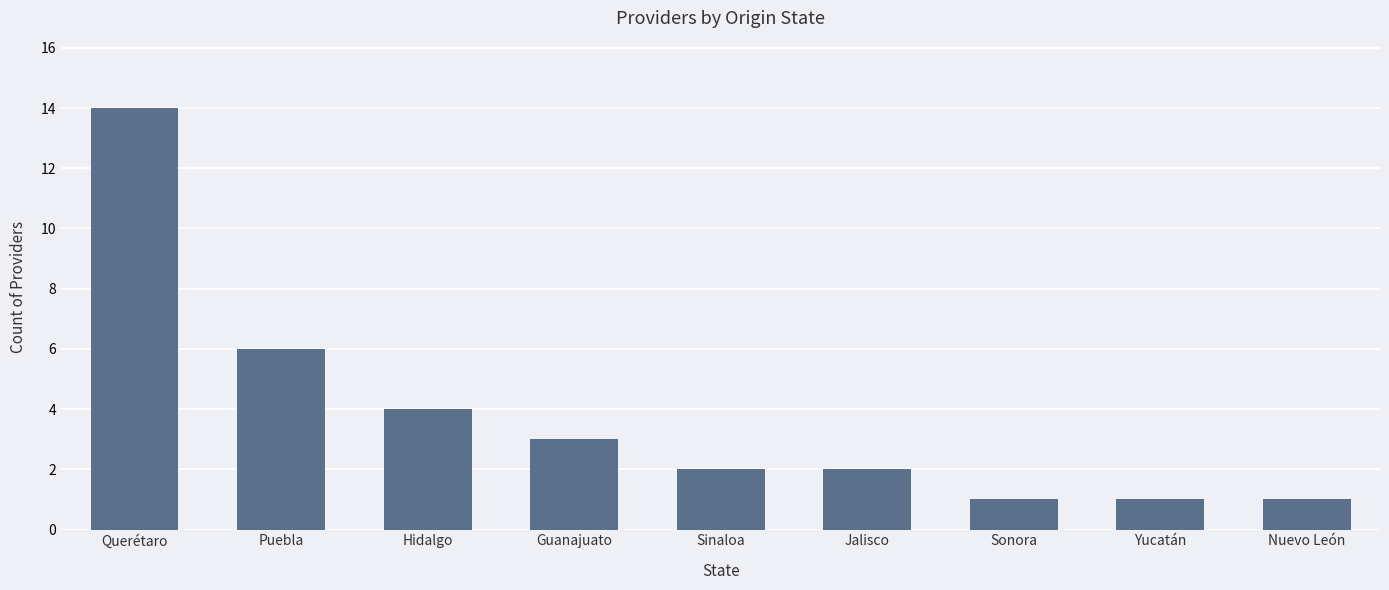

Where is the data nearest to the value 7?

Puebla